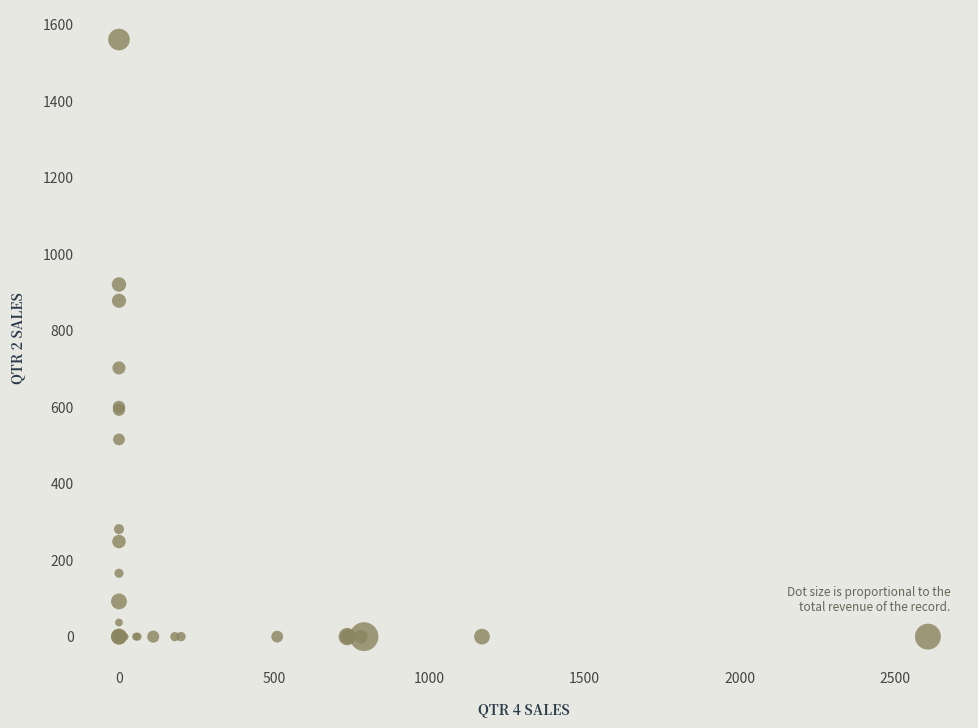

What Y value in the scatter plot is closest to 780?

702.0